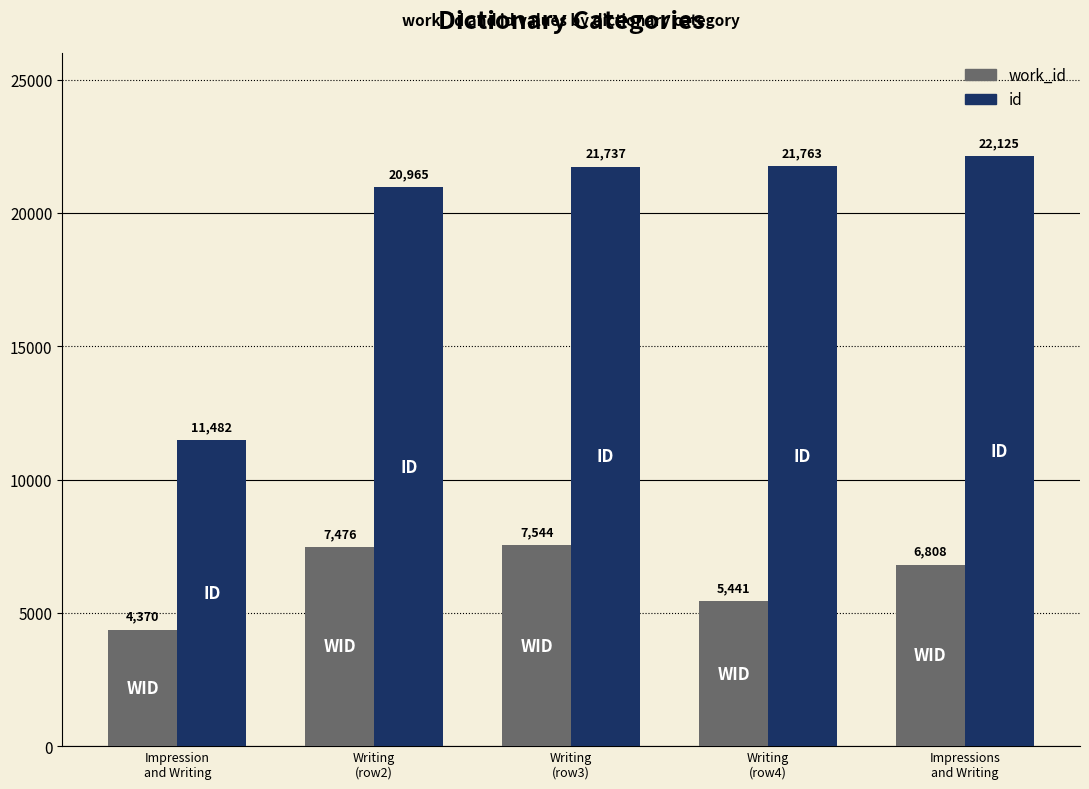

At which label does id reach its minimum?

Impression
and Writing